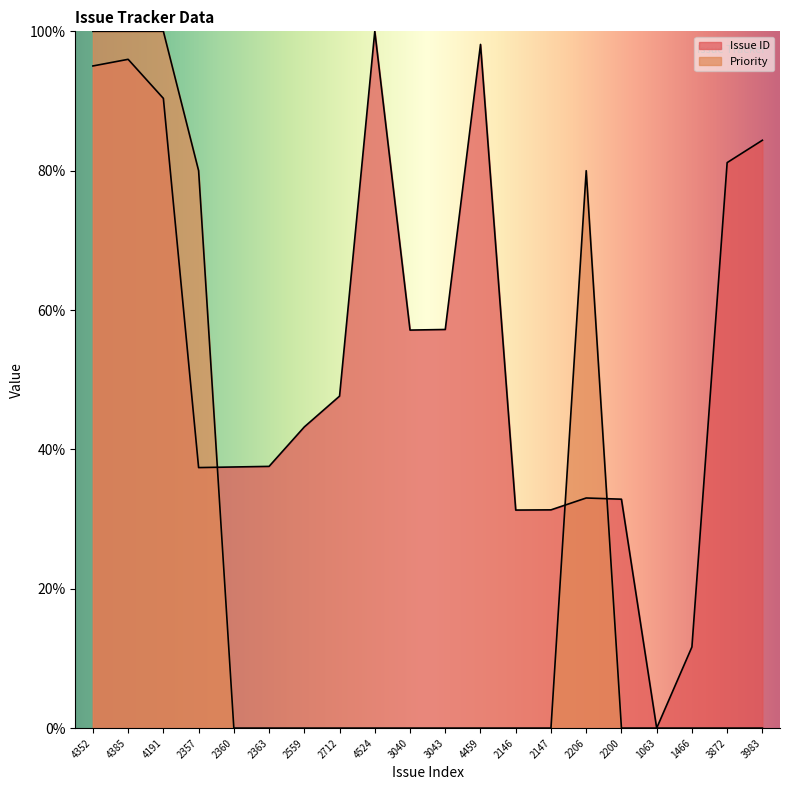

In Issue ID, how many points are higher than both neighbors (excluding endpoints)?

4